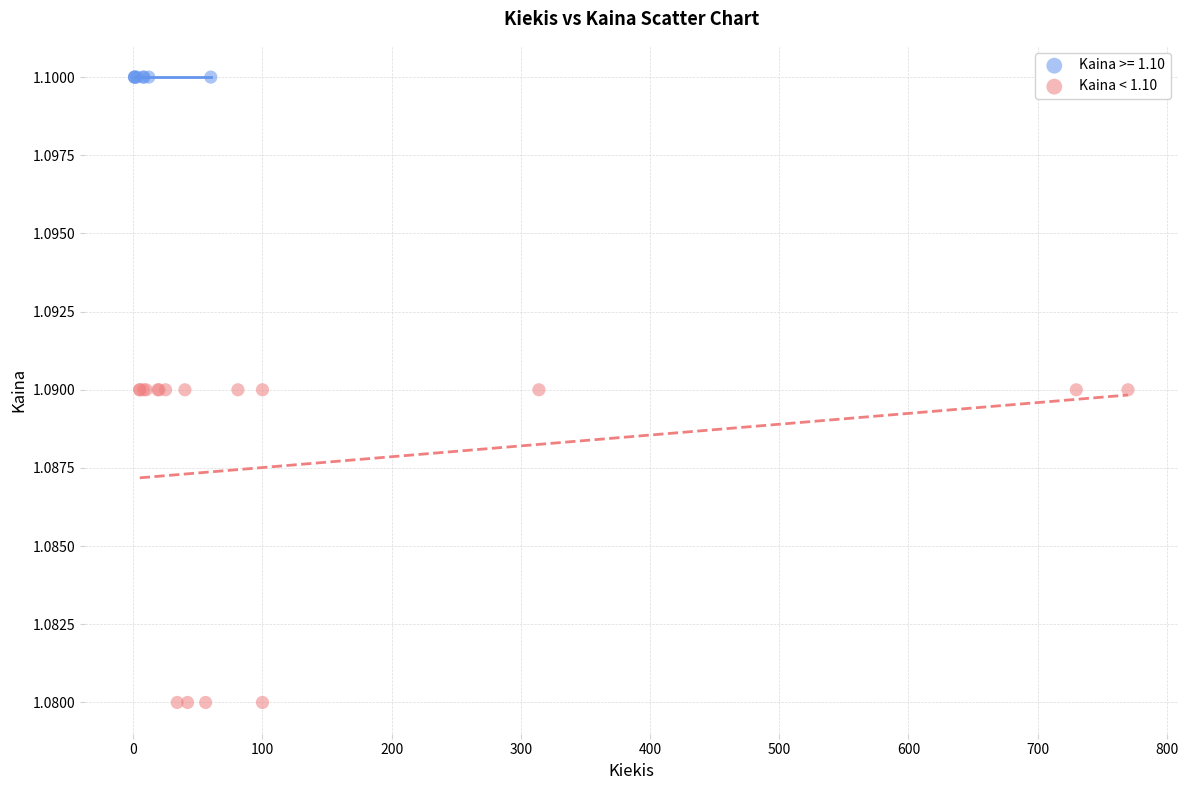

Which series contains the lowest Y value?

Kaina < 1.10